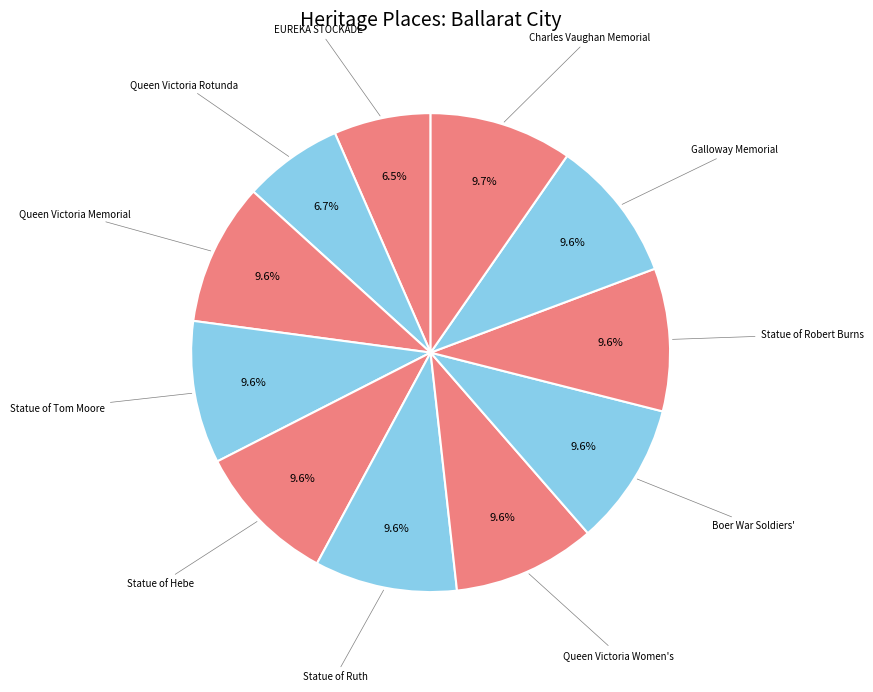

How many slices are in this pie chart?

11